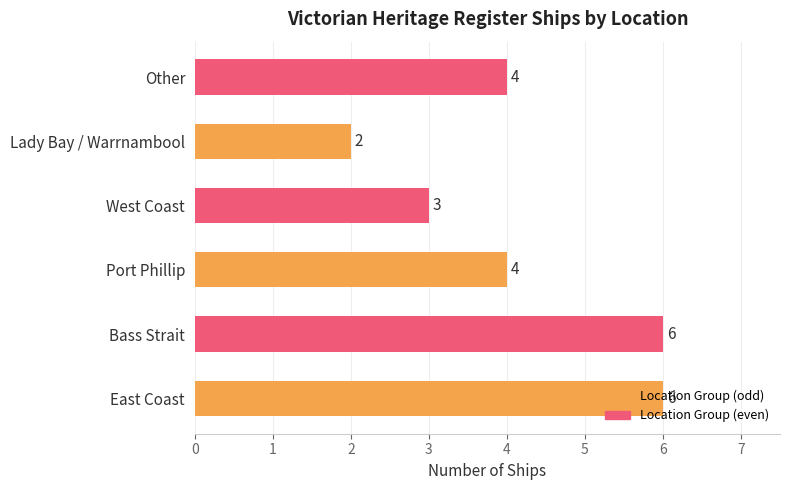

What is the approximate value at East Coast?

6